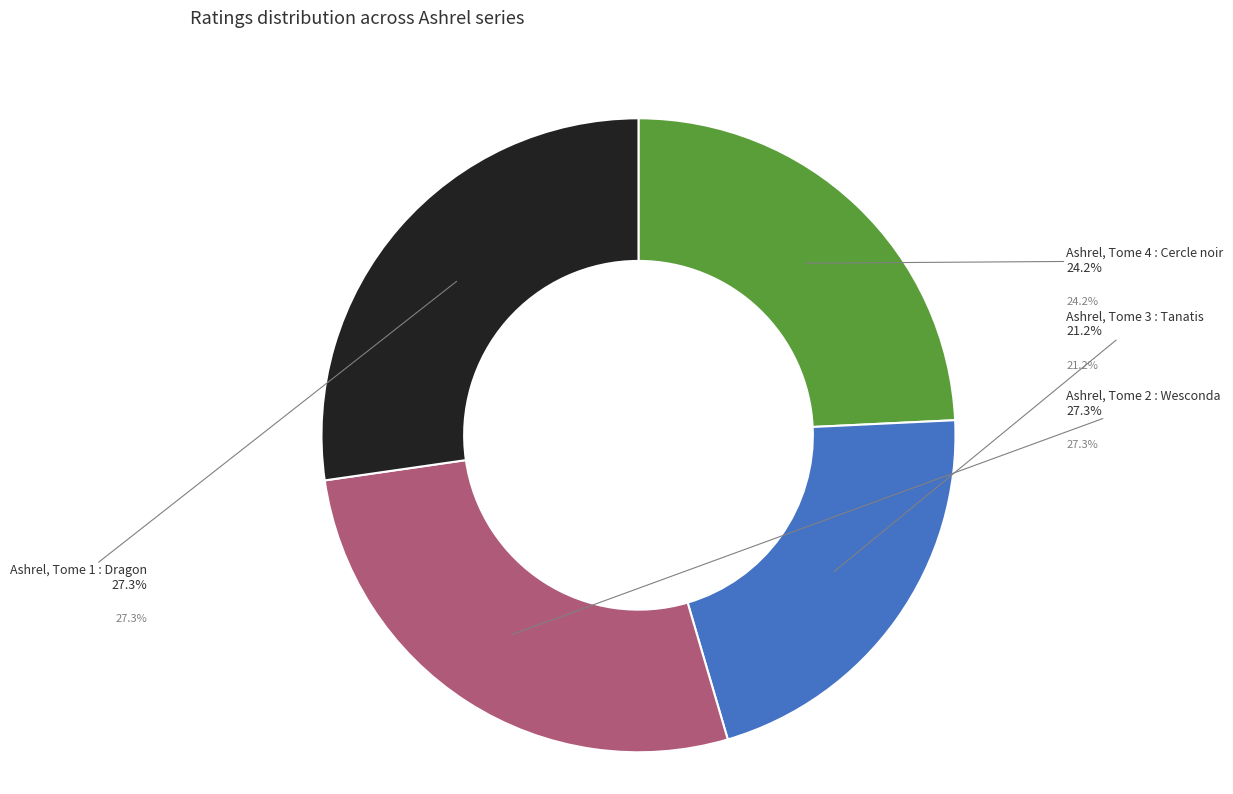

To the nearest percent, what portion does Ashrel, Tome 2 : Wesconda represent?

27%